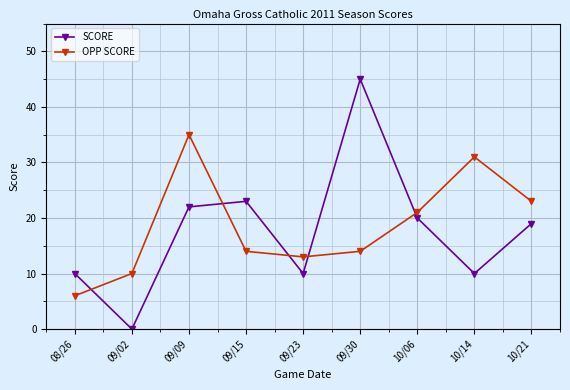

The SCORE series shows 4 at 10/14. True or false?

False